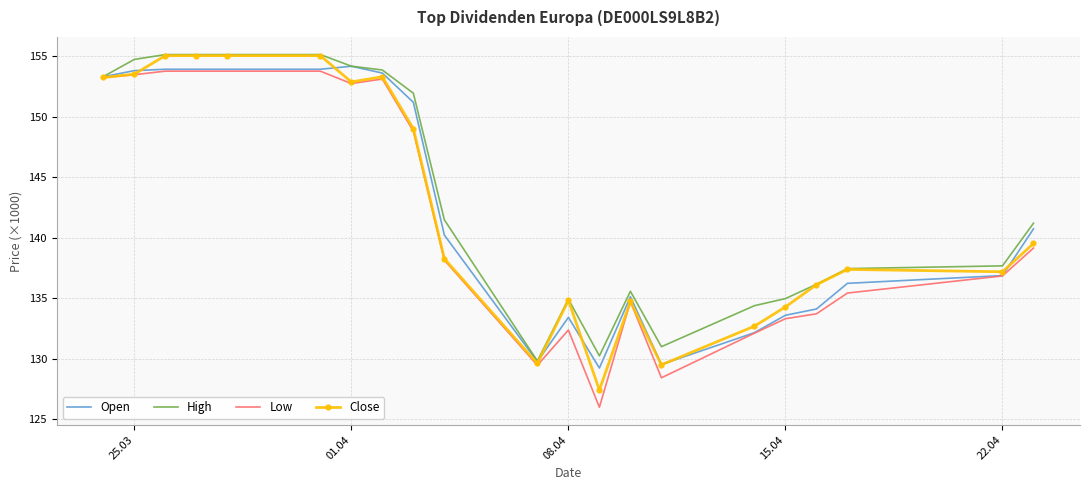

Which series has the largest range (max minus min)?

Low